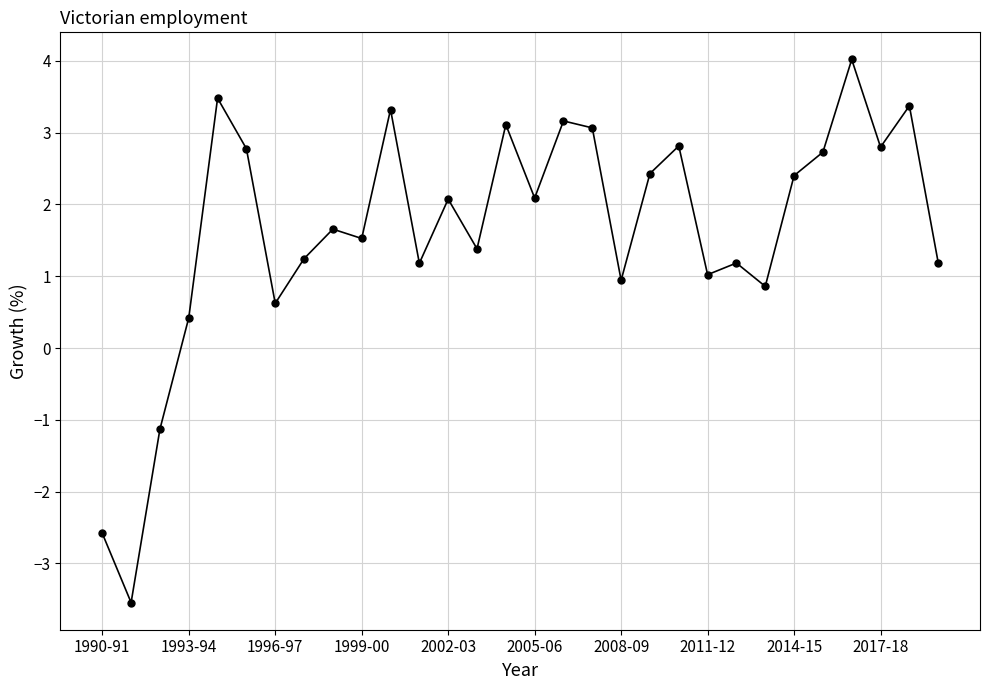

What is the difference between the maximum and minimum values?

7.6